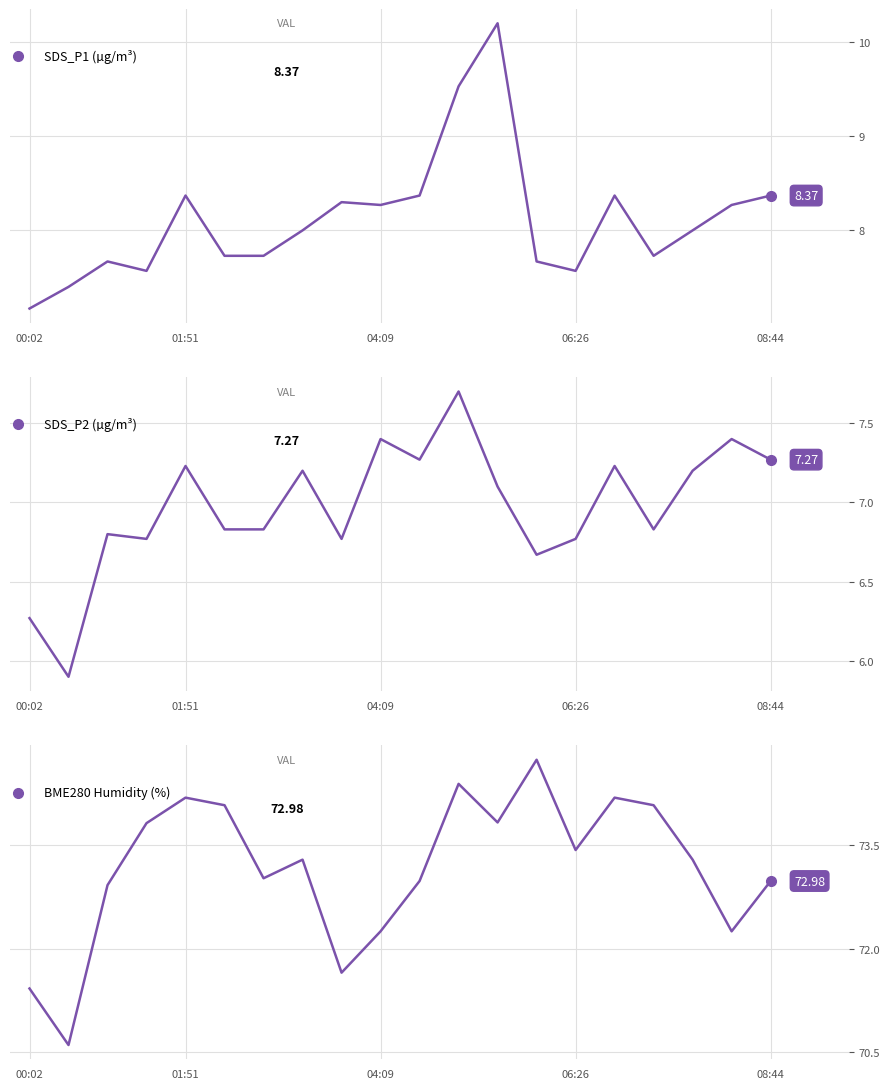

What is the average value of the SDS_P2 (µg/m³) series?

7.0